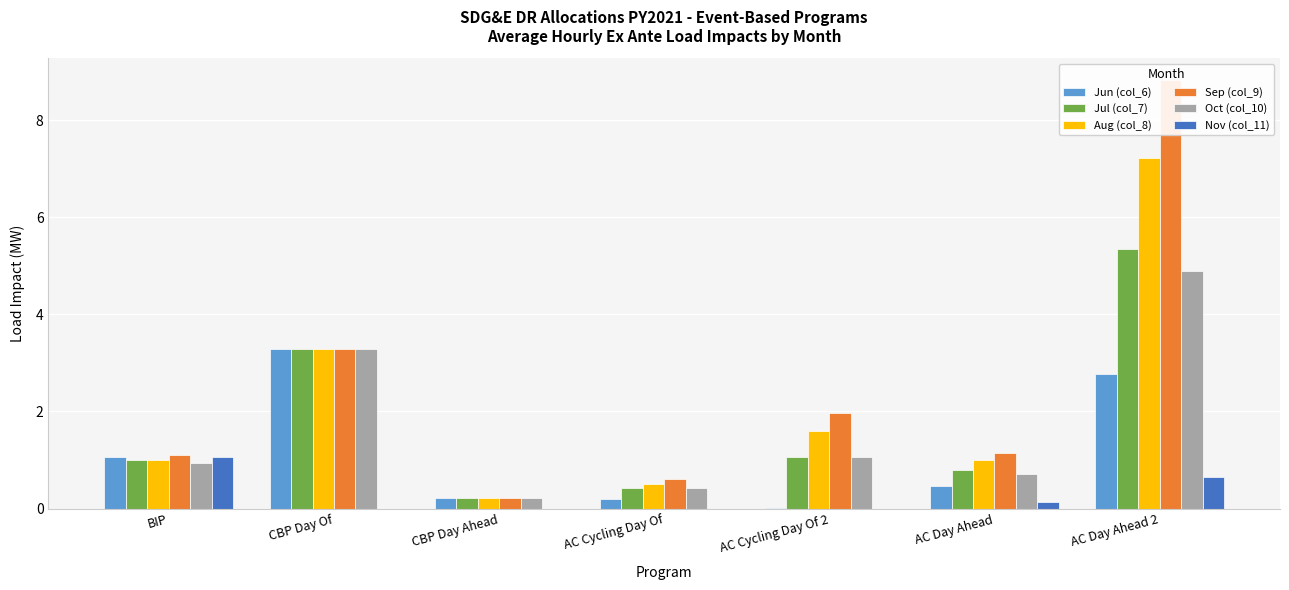

Reading left to right, extract all data points from this chart.

Jun (col_6): 1.1	3.3	0.2	0.2	0.0	0.5	2.8
Jul (col_7): 1.0	3.3	0.2	0.4	1.1	0.8	5.3
Aug (col_8): 1.0	3.3	0.2	0.5	1.6	1.0	7.2
Sep (col_9): 1.1	3.3	0.2	0.6	2.0	1.1	8.8
Oct (col_10): 0.9	3.3	0.2	0.4	1.1	0.7	4.9
Nov (col_11): 1.1	0.0	0.0	0.0	0.0	0.1	0.6